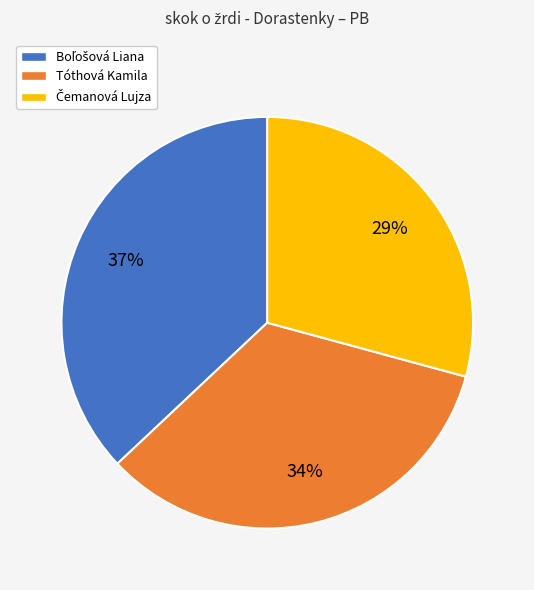

The Tóthová Kamila slice represents 27% of the pie. True or false?

False